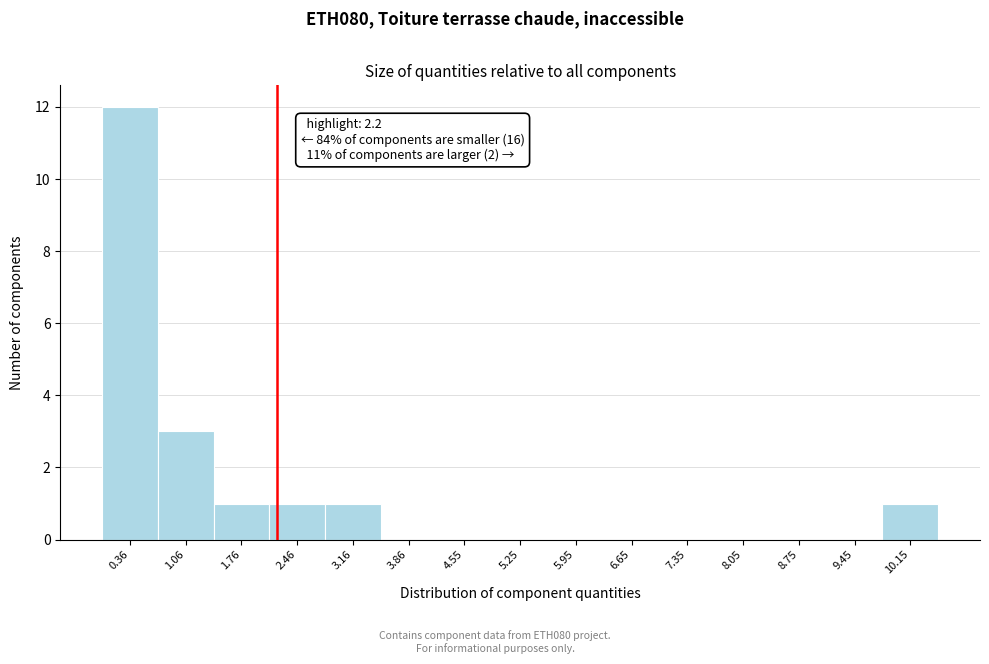

Which range on the x-axis has the tallest bar?

0.0 to 0.7